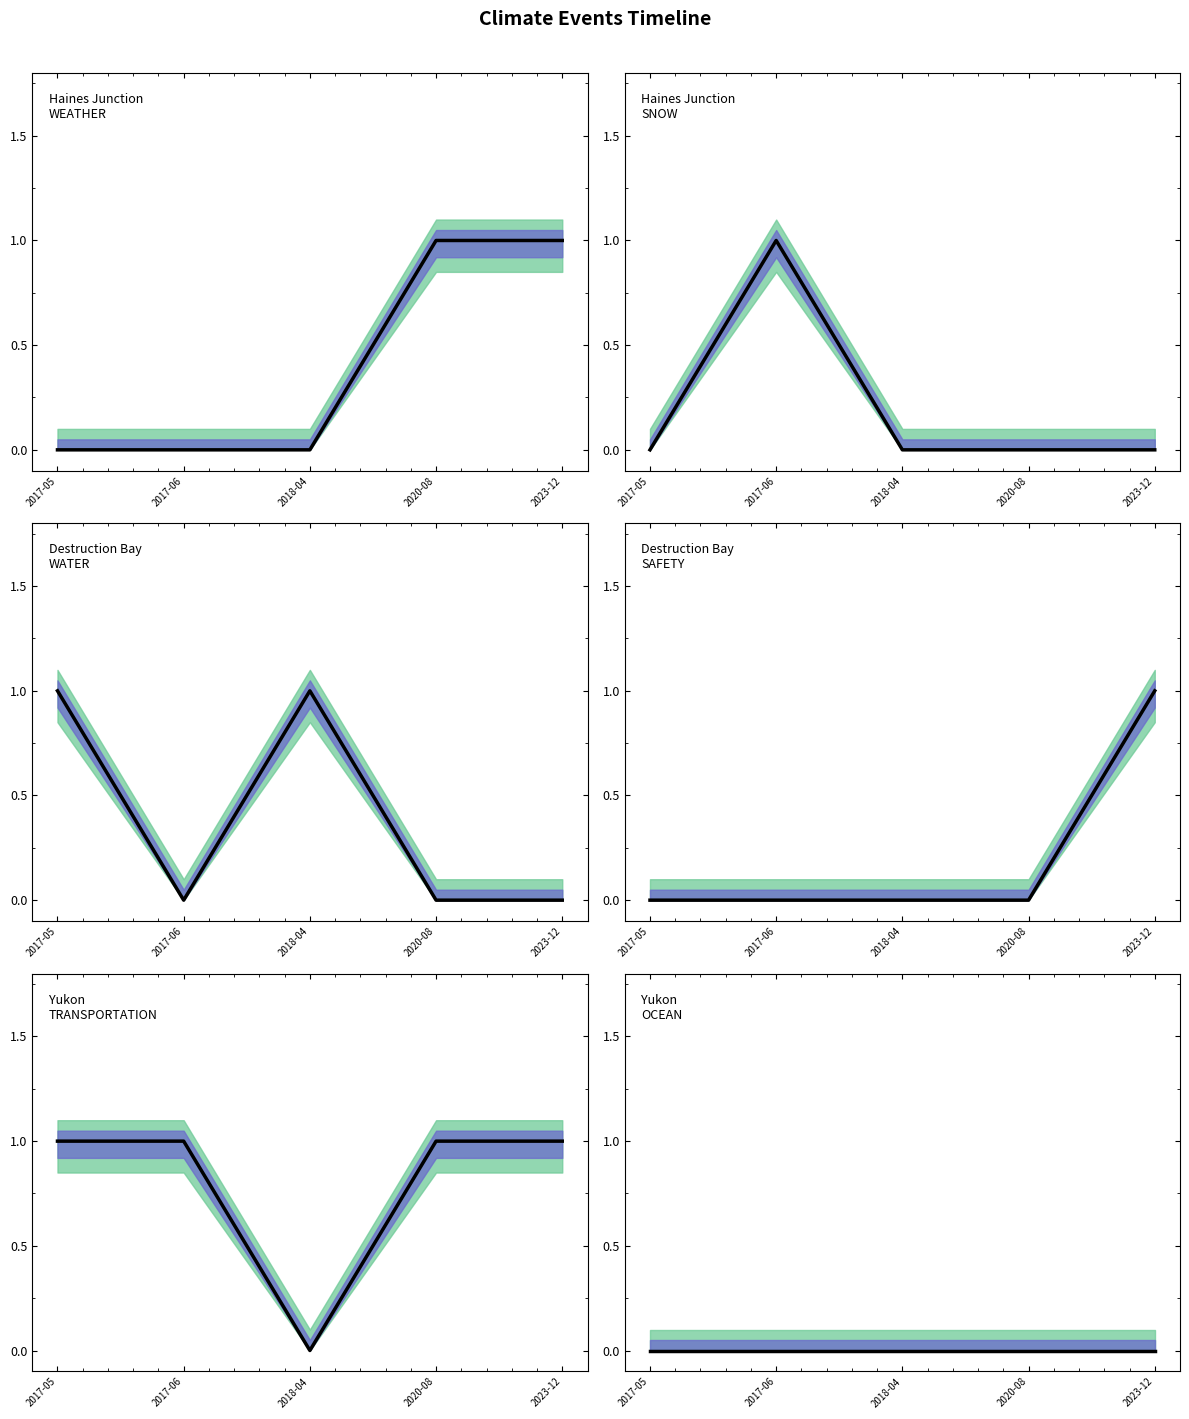

What is the difference between the SNOW (mean) values at 2017-06 and 2018-04?

1